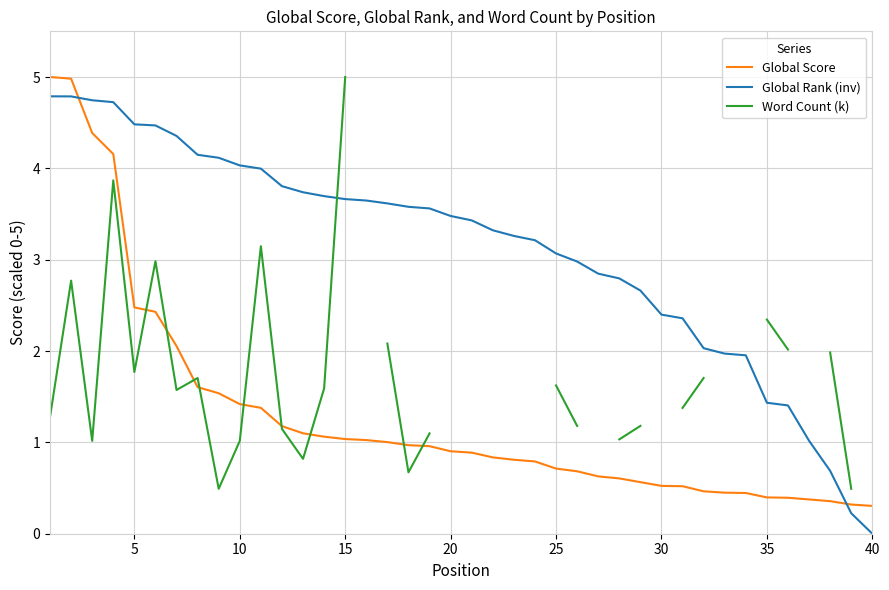

True or false: Global Score and Global Rank (inv) intersect in this chart.

True